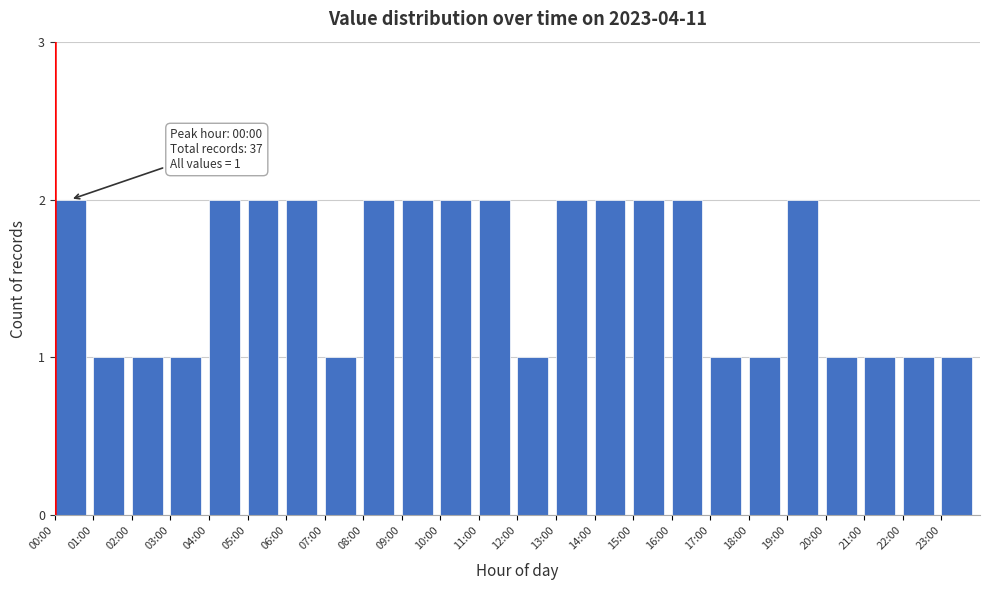

Reading left to right, transcribe all the data shown in this chart.

00:00=2	01:00=1	02:00=1	03:00=1	04:00=2	05:00=2	06:00=2	07:00=1	08:00=2	09:00=2	10:00=2	11:00=2	12:00=1	13:00=2	14:00=2	15:00=2	16:00=2	17:00=1	18:00=1	19:00=2	20:00=1	21:00=1	22:00=1	23:00=1